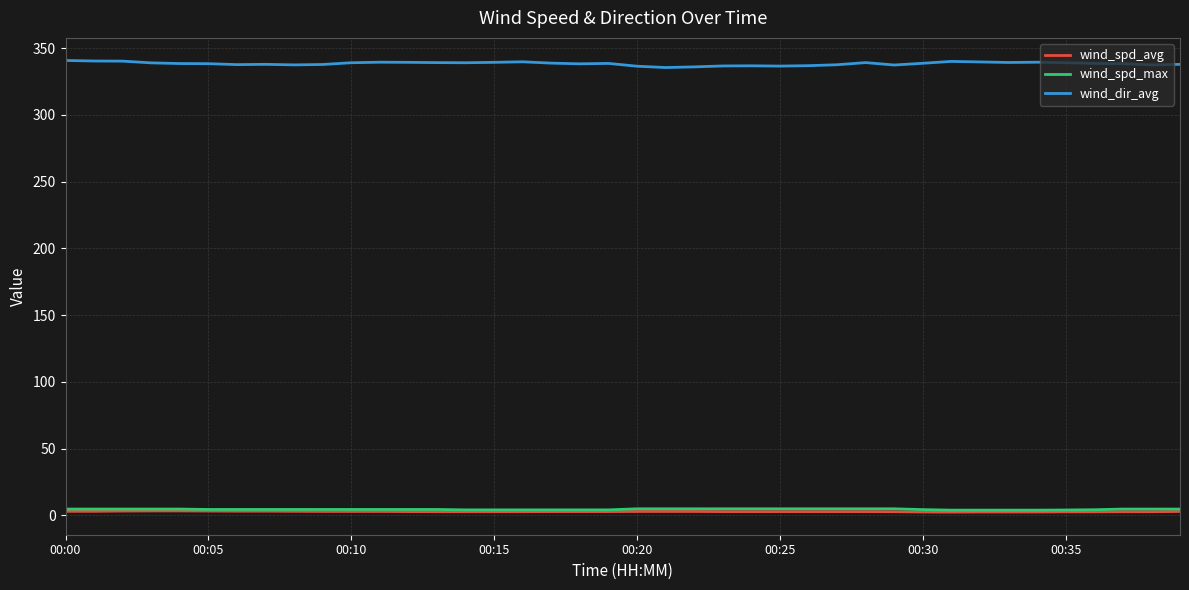

Which series has the largest total across all categories?

wind_dir_avg